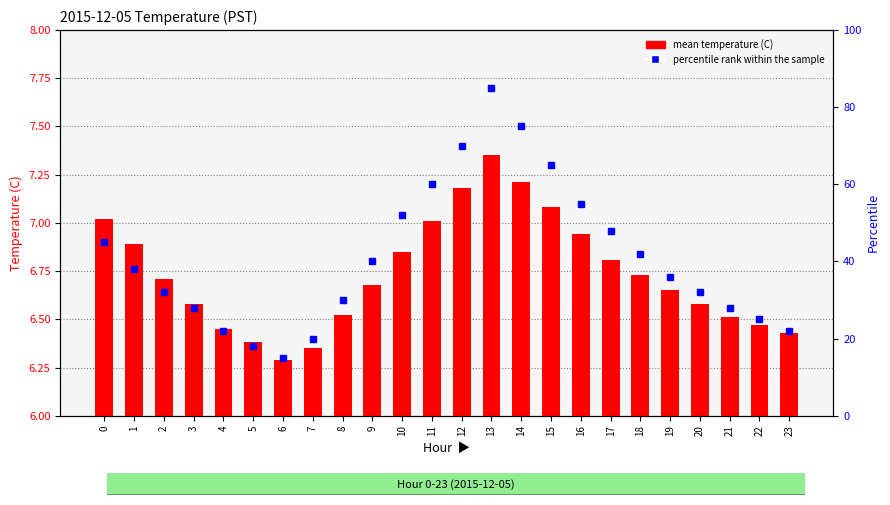

Which has a higher value, 2 or 22?

2